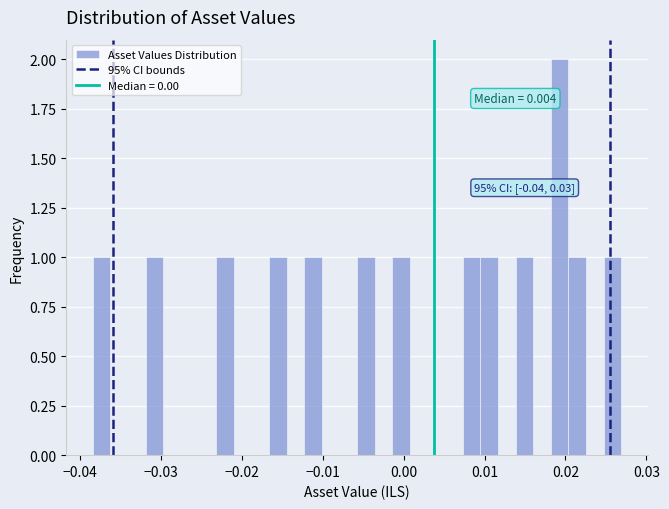

Around what value on the x-axis is the tallest bar? Give the approximate position of its centre, as read against the axis.

0.019